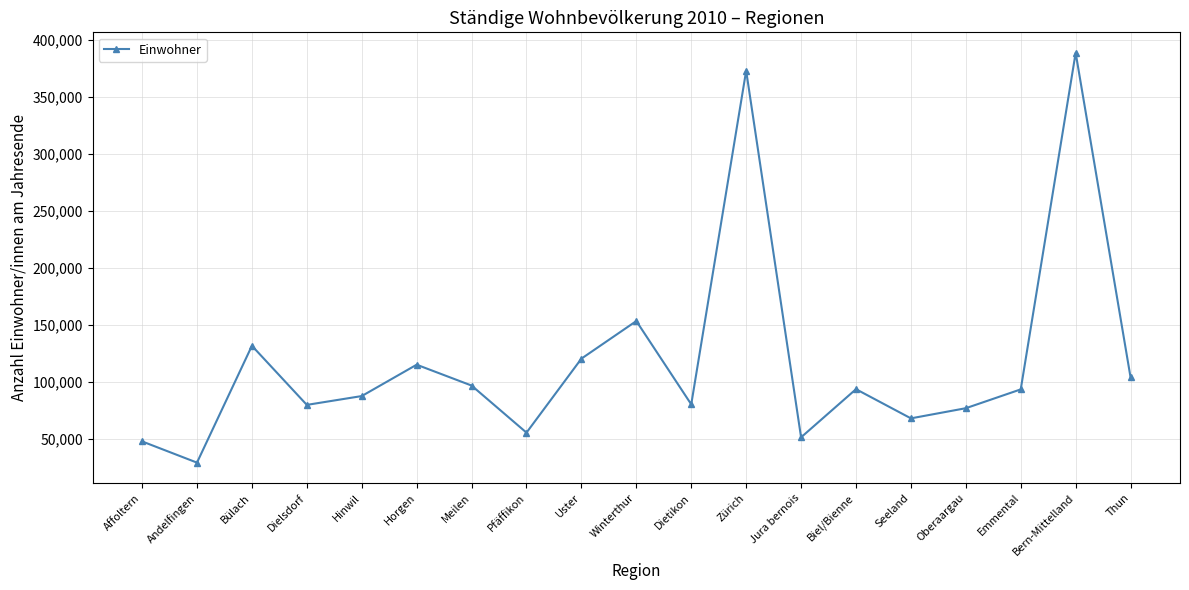

True or false: there are more than 2 points higher than both neighbors.

True